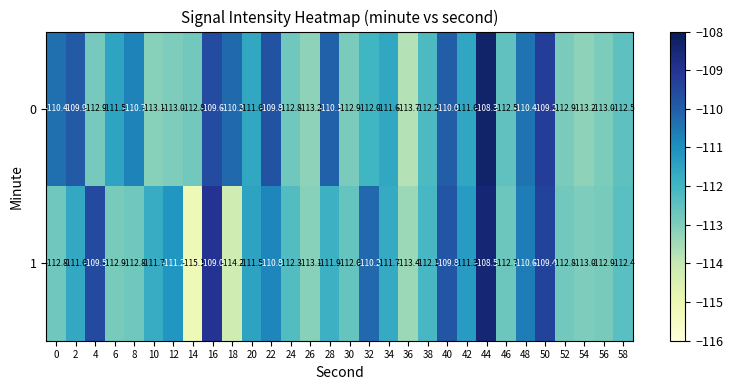

Where is 1 nearest to the value -111?

12